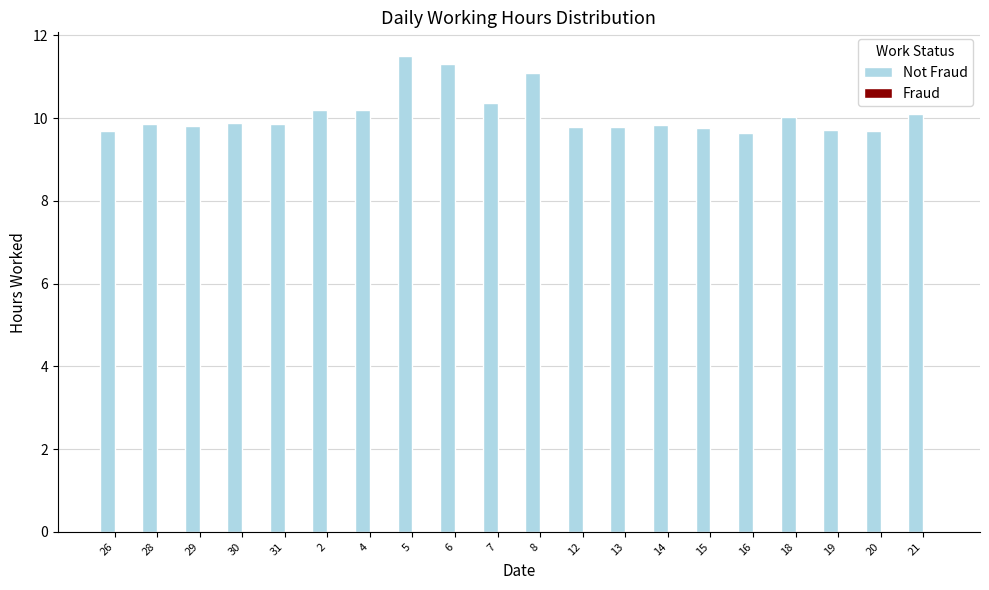

What is the change in value from 31 to 2?

+0.3